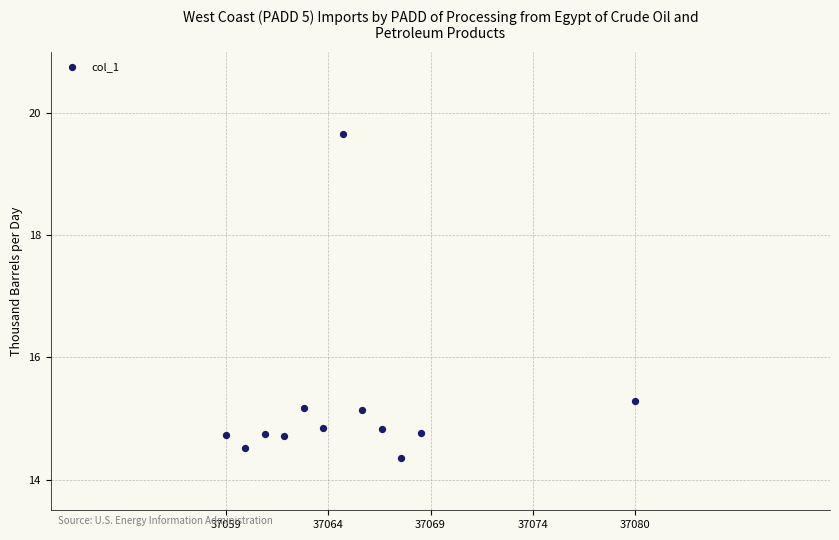

What Y value in the scatter plot is closest to 17?

15.3